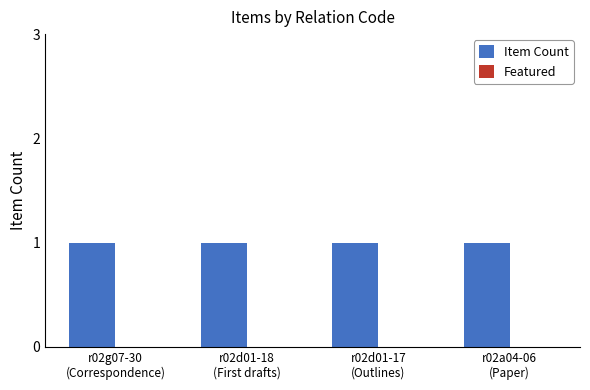

Reading left to right, transcribe all the data shown in this chart.

Item Count: r02g07-30
(Correspondence)=1	r02d01-18
(First drafts)=1	r02d01-17
(Outlines)=1	r02a04-06
(Paper)=1
Featured: r02g07-30
(Correspondence)=0	r02d01-18
(First drafts)=0	r02d01-17
(Outlines)=0	r02a04-06
(Paper)=0